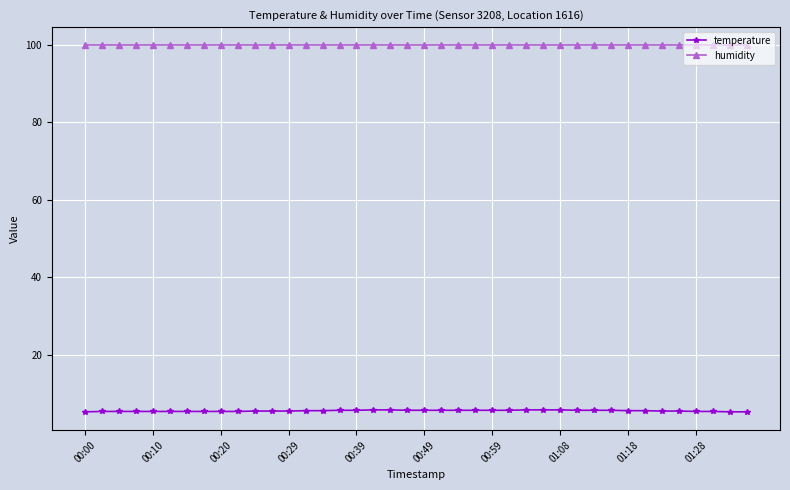

Rank the series by their average value, from lowest to highest.

temperature, humidity